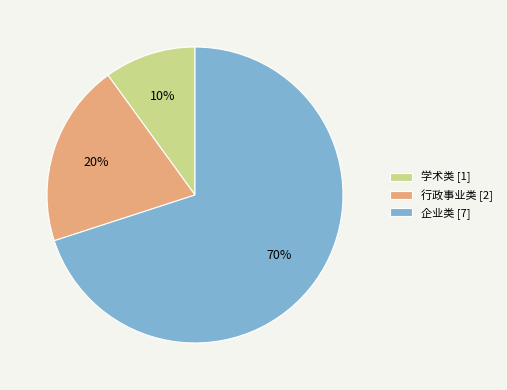

Combined, do 企业类 [7] and 学术类 [1] account for over 50%?

Yes